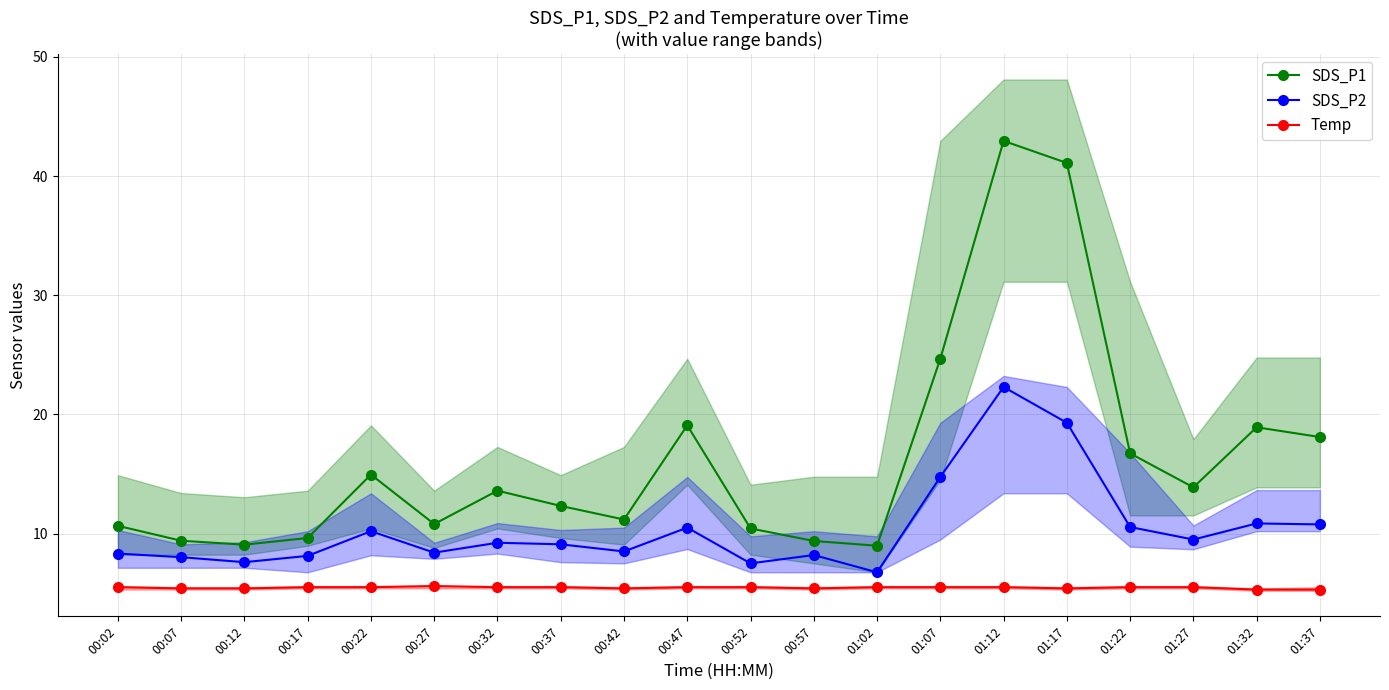

What are all the series names shown in the legend?

SDS_P1, SDS_P2, Temp